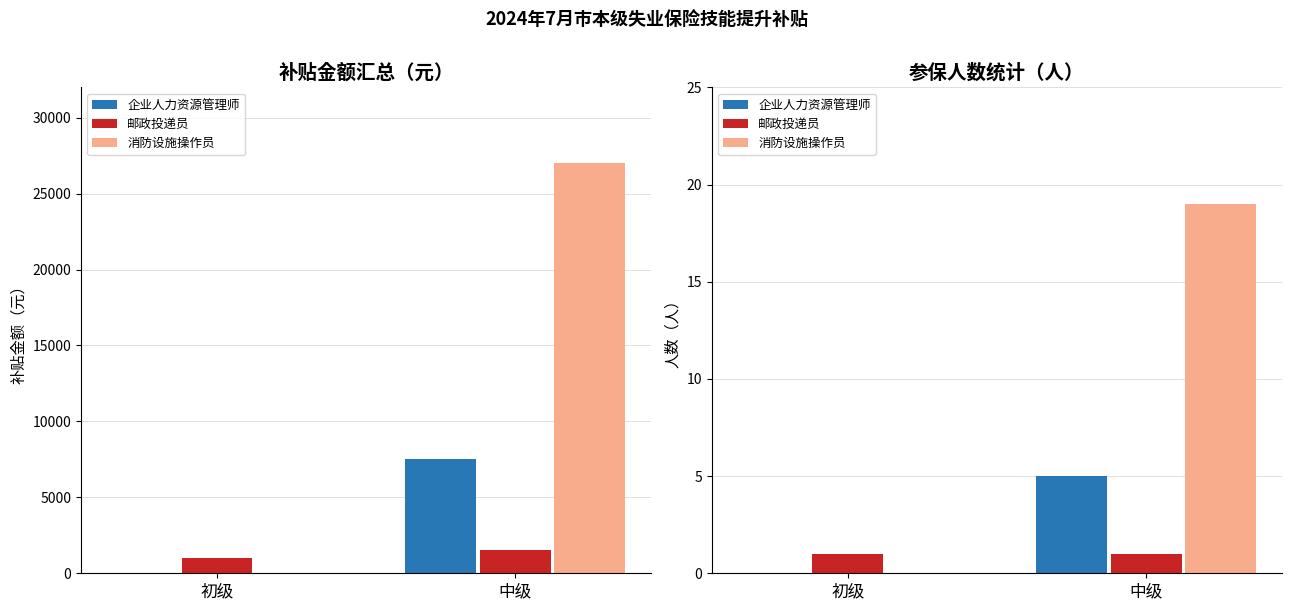

Reading left to right, extract all data points from this chart.

企业人力资源管理师: 0	5
邮政投递员: 1	1
消防设施操作员: 0	19